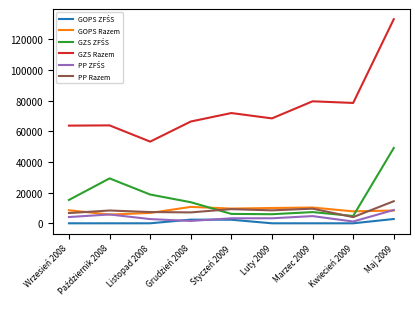

Which series has the largest total across all categories?

GZS Razem